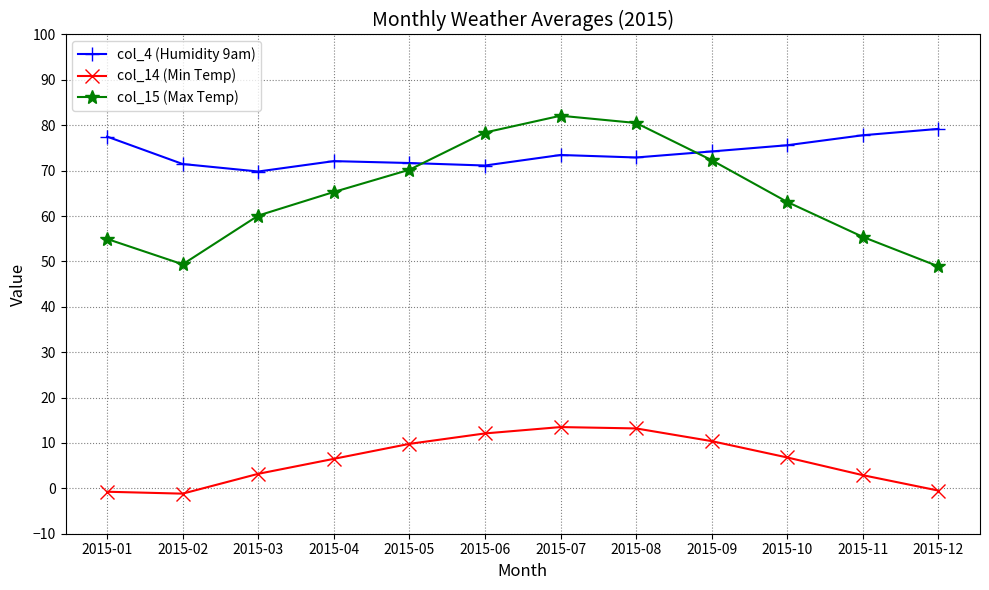

What is the difference between the maximum and minimum values in the col_14 (Min Temp) series?

14.7